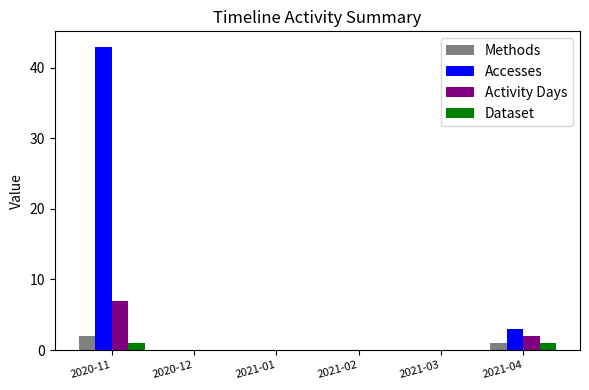

Count the number of data series in this chart.

4